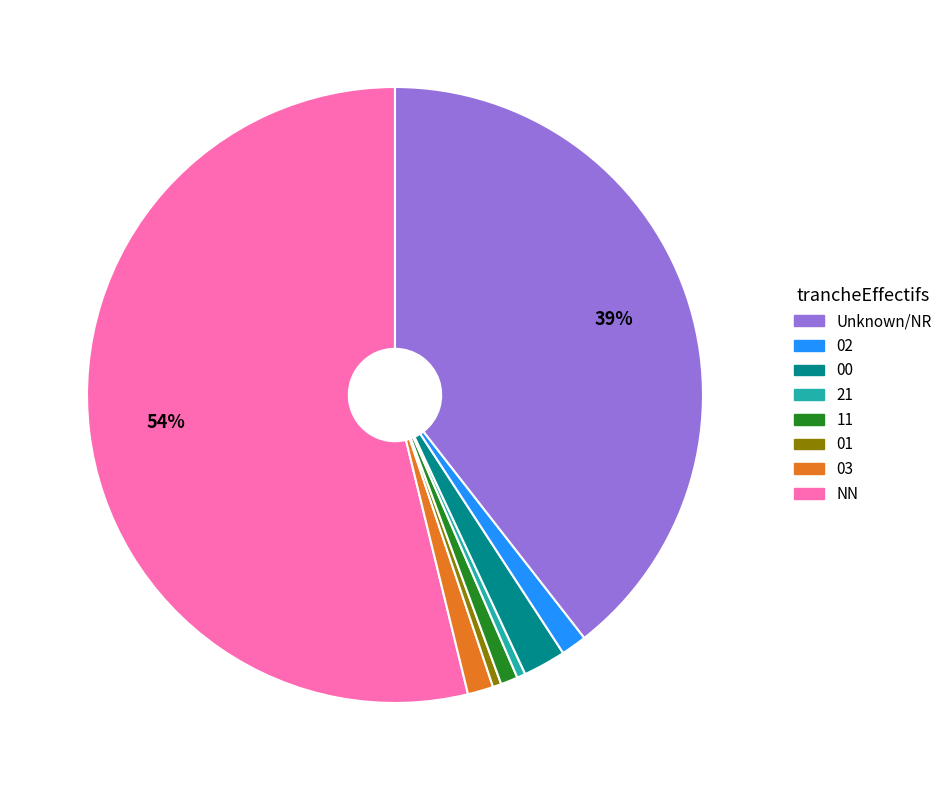

How many slices are in this pie chart?

8